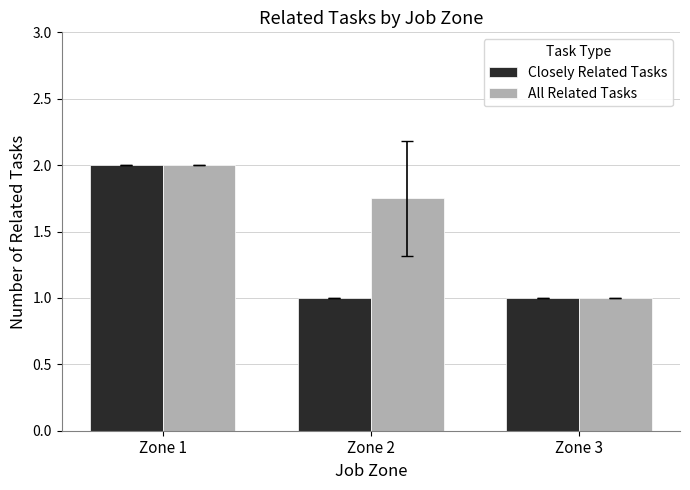

Is the value of Closely Related Tasks at Zone 3 greater than the value of All Related Tasks at Zone 2?

No